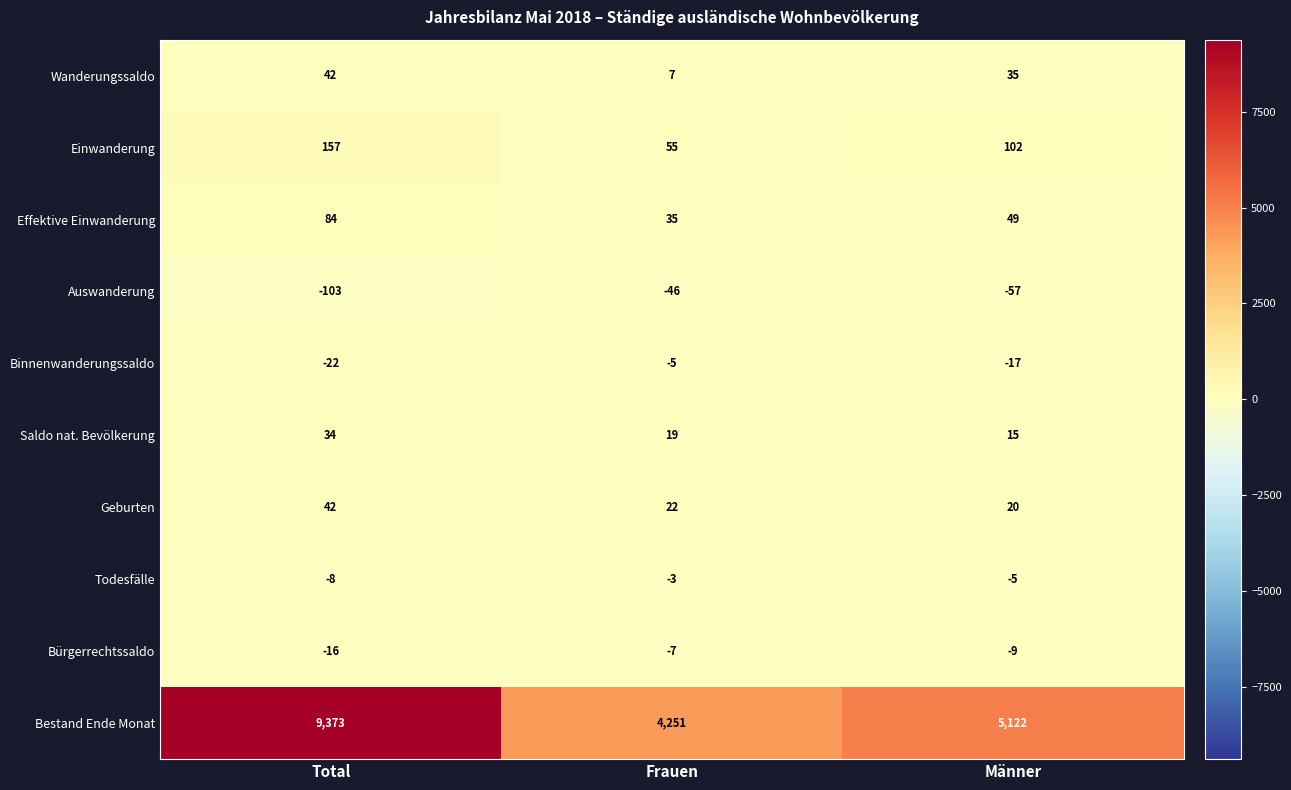

Rank the categories by Wanderungssaldo value from highest to lowest.

Total, Männer, Frauen